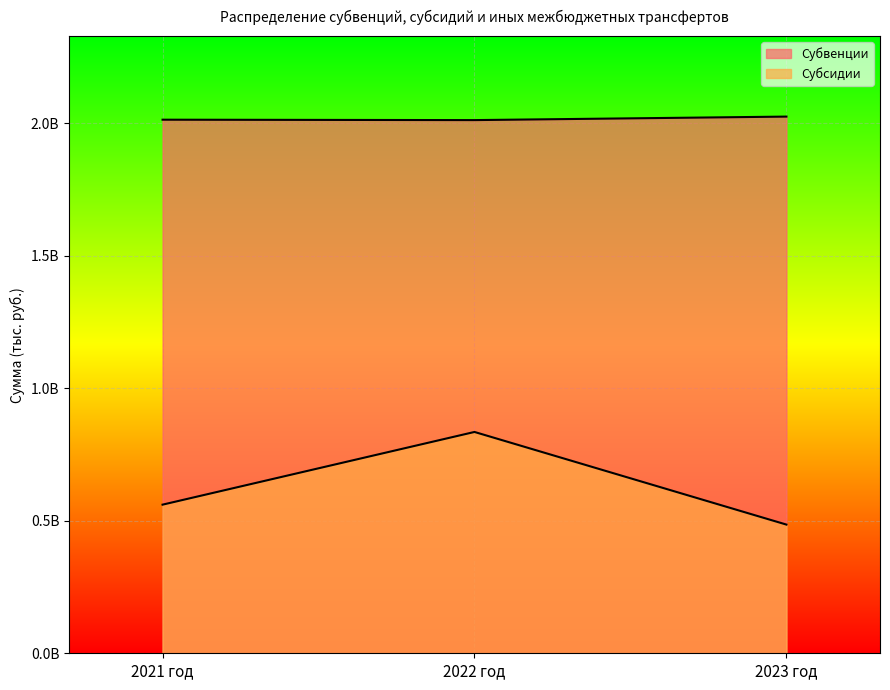

What are all the series names shown in the legend?

Субвенции, Субсидии